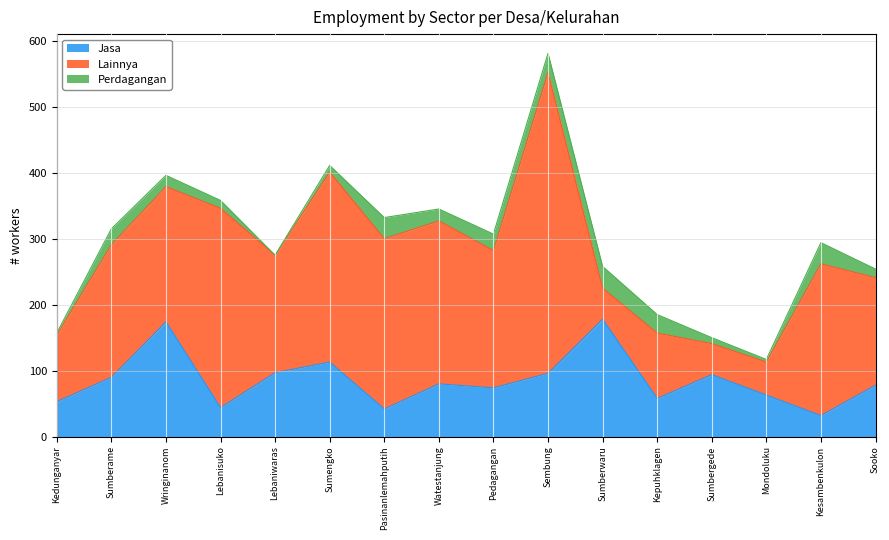

True or false: Jasa and Perdagangan intersect in this chart.

False